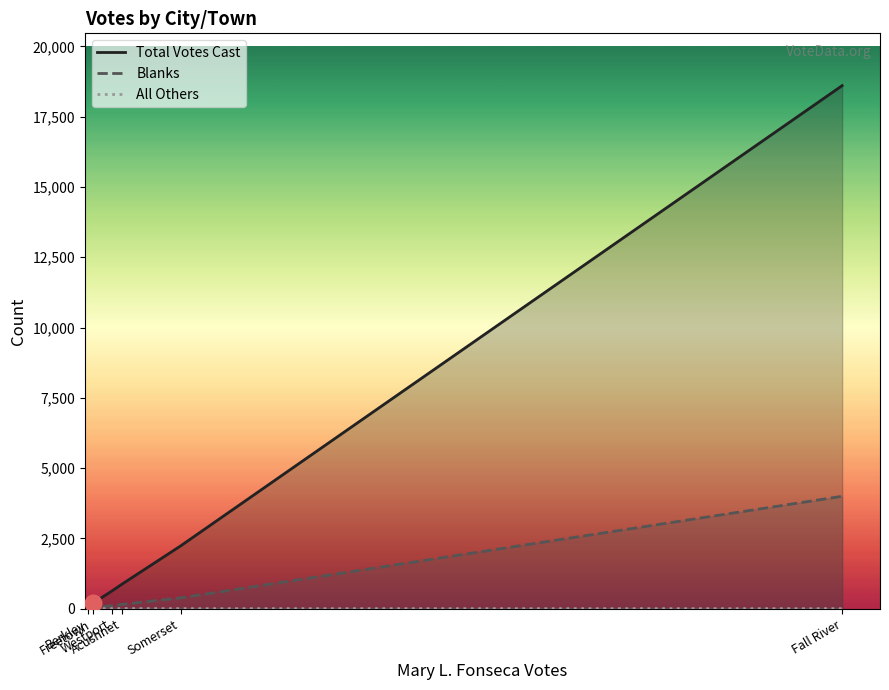

Rank the series by their average value, from highest to lowest.

Total Votes Cast, Blanks, All Others